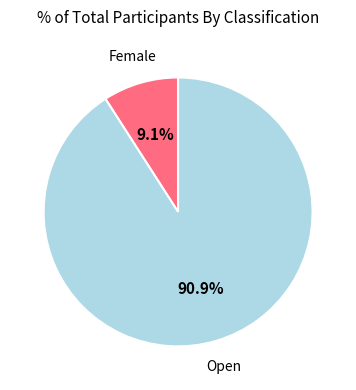

Does any single category account for the majority?

Yes